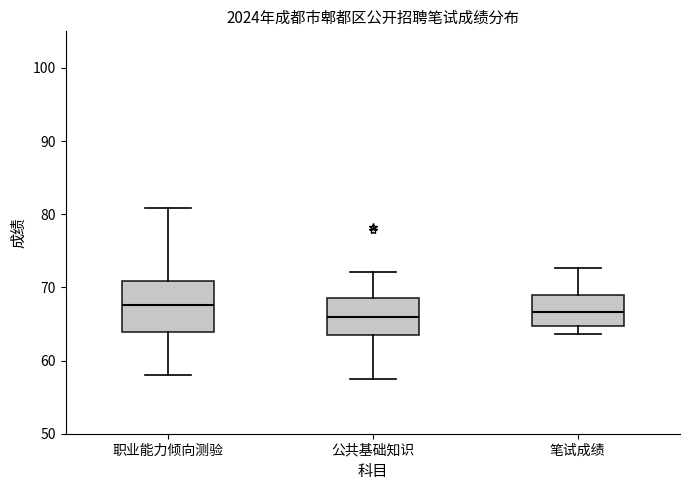

Reading left to right, transcribe this box plot: for each box, give where its median line is, the range the box spans, and where its two whiskers end, as read against the y-axis. The values are not printed on the chart, so give them approximately, as read against the axis.

职业能力倾向测验: median 68, box 64 to 71, whiskers 58 to 81
公共基础知识: median 66, box 64 to 69, whiskers 58 to 72
笔试成绩: median 67, box 65 to 69, whiskers 64 to 73